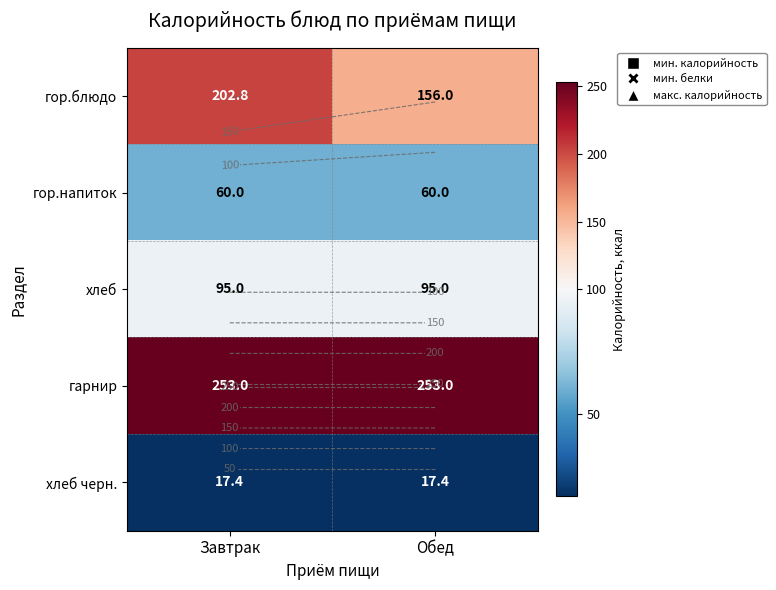

Which series has the largest total across all categories?

гарнир